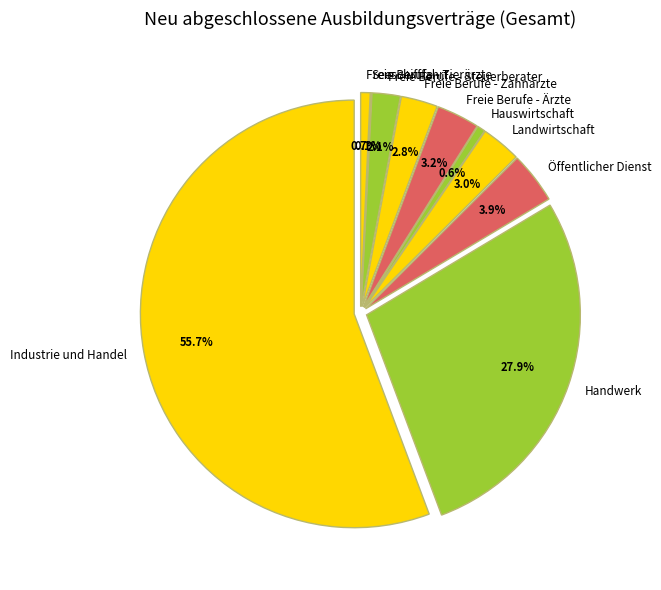

What is the change in value from Industrie und Handel to Freie Berufe - Steuerberater?

-20646